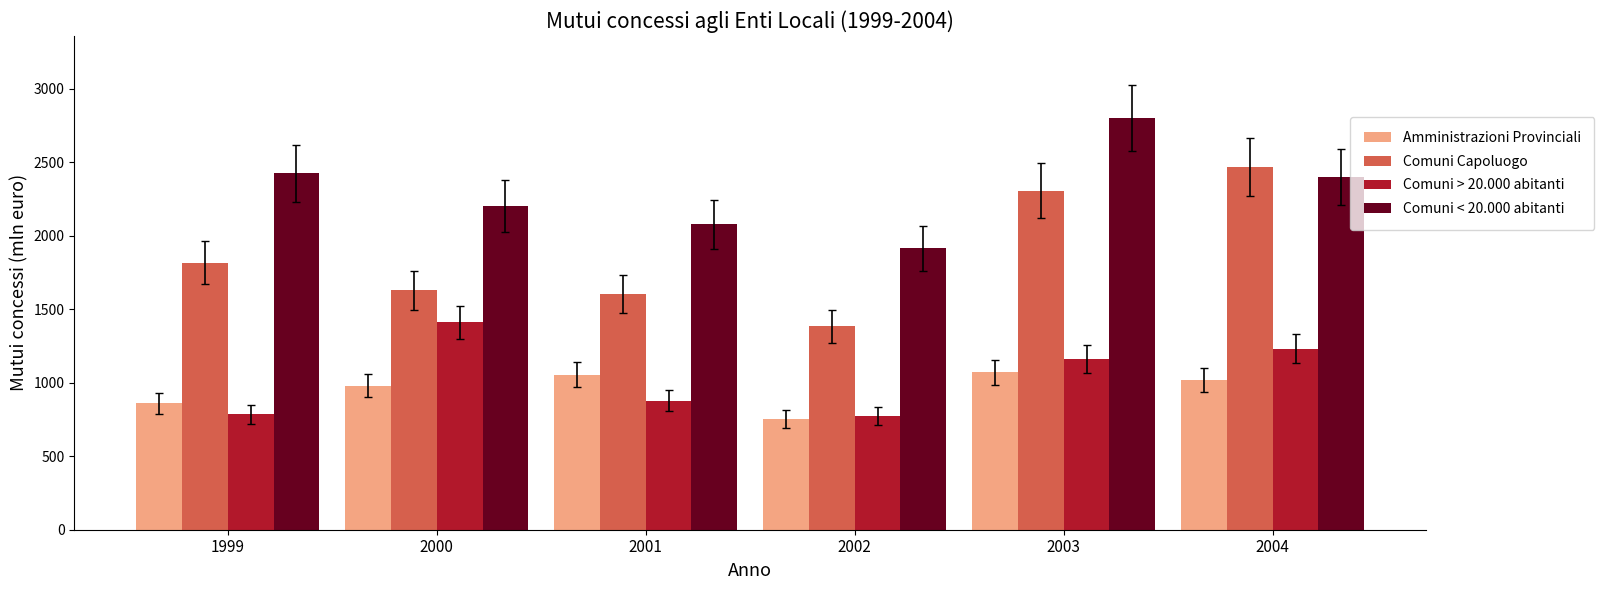

Which series has the largest range (max minus min)?

Comuni Capoluogo